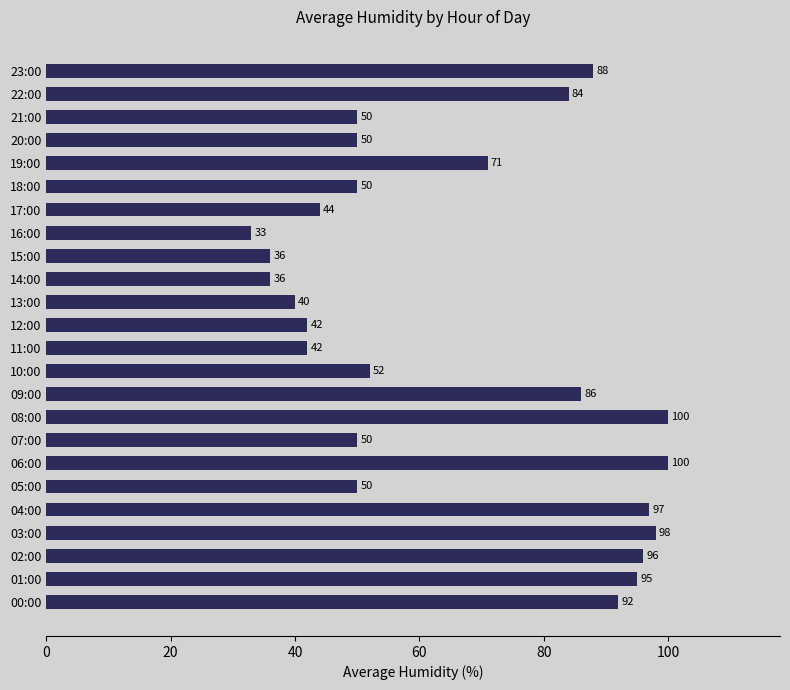

Reading bottom to top, extract all data points from this chart.

92	95	96	98	97	50	100	50	100	86	52	42	42	40	36	36	33	44	50	71	50	50	84	88